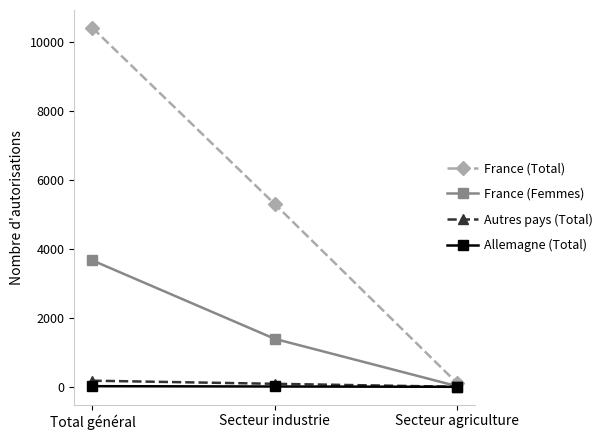

What is the sum of all Autres pays (Total) values?

264